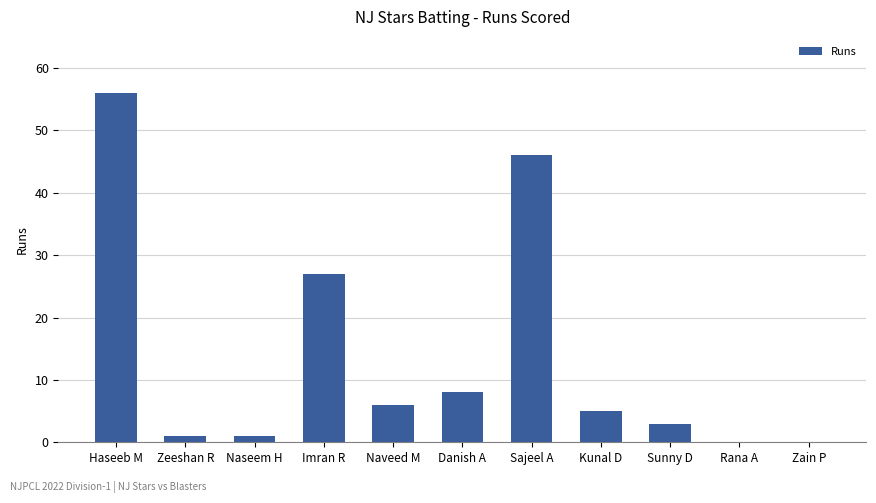

What is the sum of the values at Zeeshan R and Sajeel A?

47